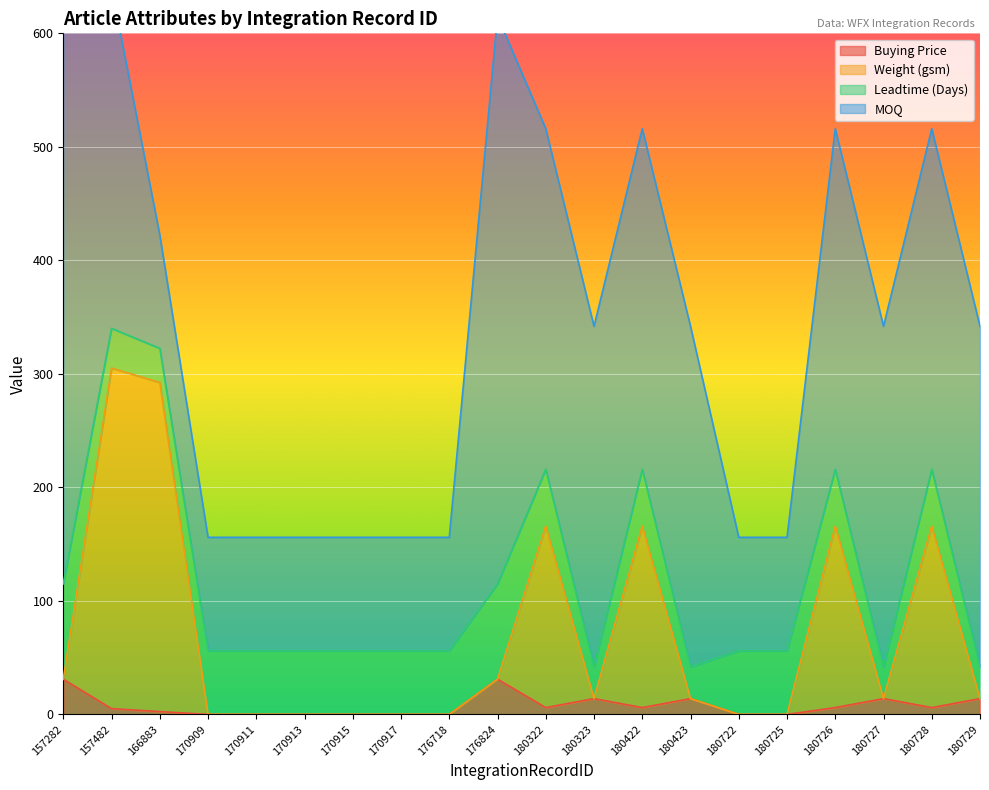

At which category is the sum across all series the highest?

157482